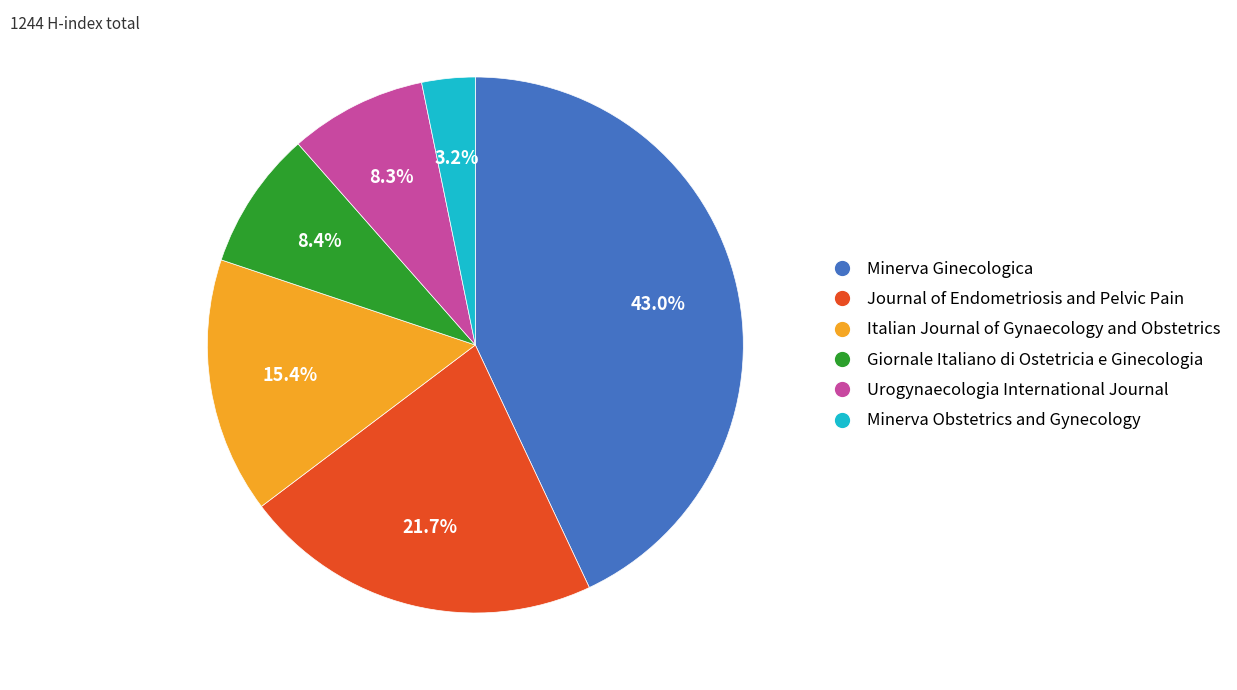

True or false: Urogynaecologia International Journal accounts for 8% of the total.

True